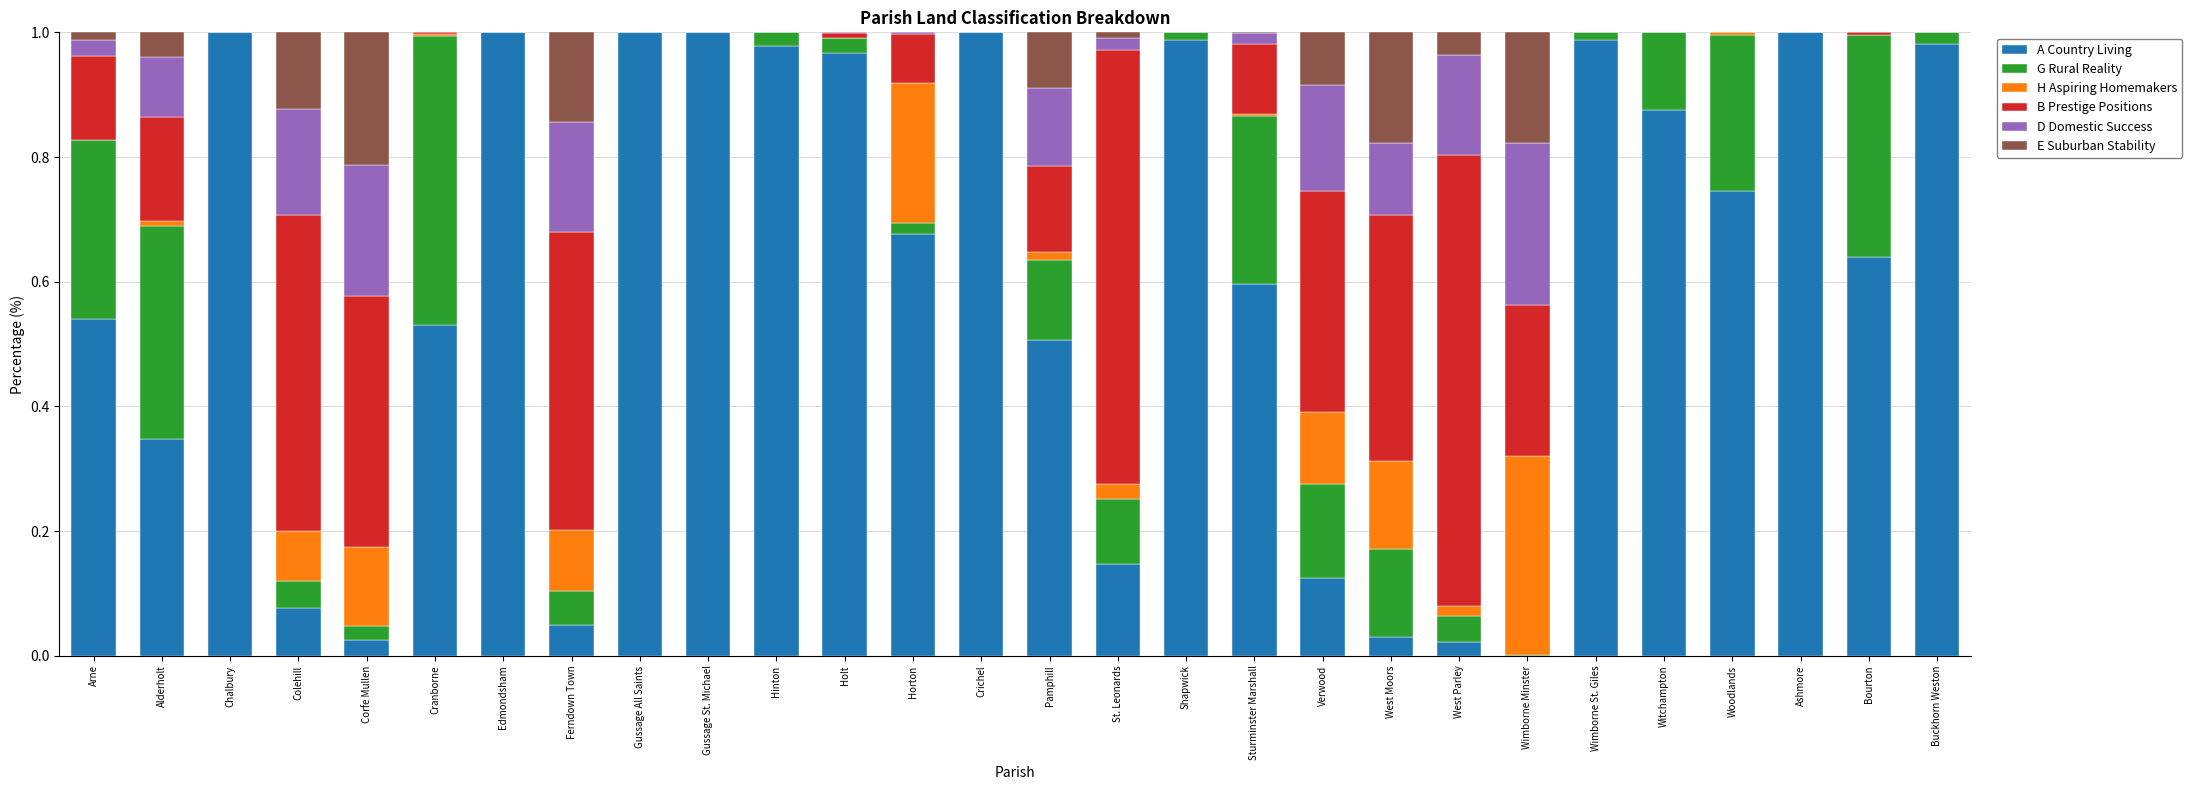

The value of A Country Living at Sturminster Marshall is 0.6. True or false?

True